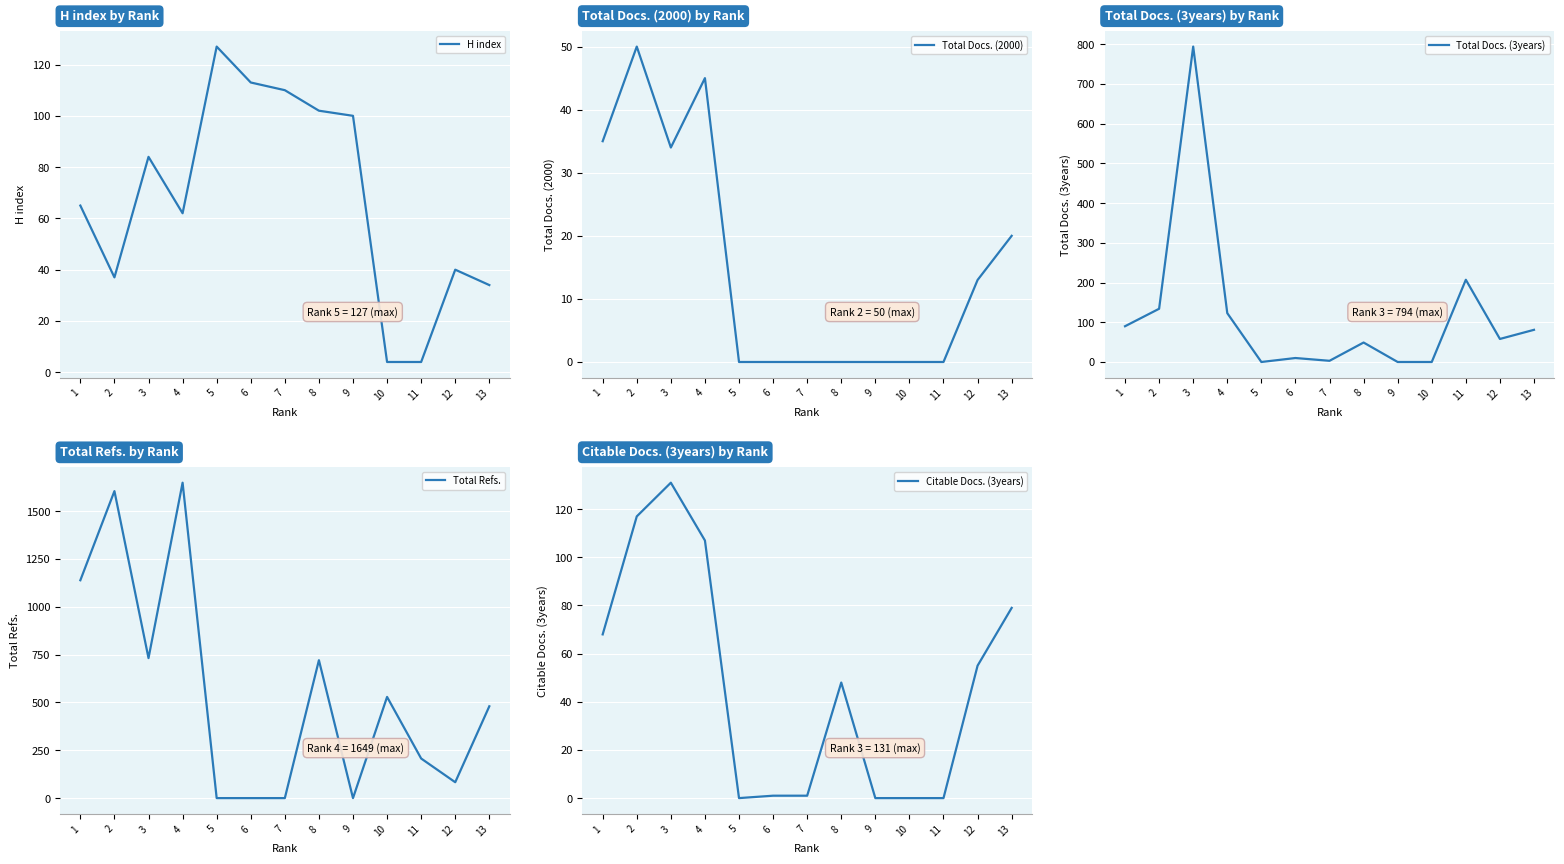

Read the Citable Docs. (3years) value at 12.

55